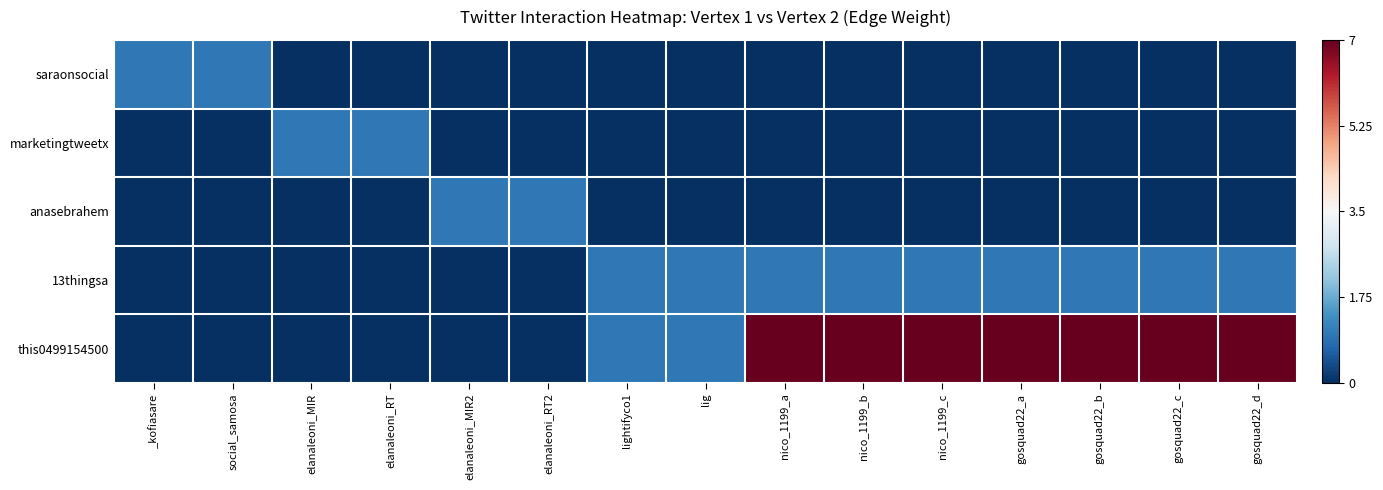

Reading right to left, extract all data points from this chart.

saraonsocial: gosquad22_d=-0.5	gosquad22_c=-0.5	gosquad22_b=-0.5	gosquad22_a=-0.5	nico_1199_c=-0.5	nico_1199_b=-0.5	nico_1199_a=-0.5	lig=-0.5	lightifyco1=-0.5	elanaleoni_RT2=-0.5	elanaleoni_MIR2=-0.5	elanaleoni_RT=-0.5	elanaleoni_MIR=-0.5	social_samosa=-0.4	_kofiasare=-0.4
marketingtweetx: gosquad22_d=-0.5	gosquad22_c=-0.5	gosquad22_b=-0.5	gosquad22_a=-0.5	nico_1199_c=-0.5	nico_1199_b=-0.5	nico_1199_a=-0.5	lig=-0.5	lightifyco1=-0.5	elanaleoni_RT2=-0.5	elanaleoni_MIR2=-0.5	elanaleoni_RT=-0.4	elanaleoni_MIR=-0.4	social_samosa=-0.5	_kofiasare=-0.5
anasebrahem: gosquad22_d=-0.5	gosquad22_c=-0.5	gosquad22_b=-0.5	gosquad22_a=-0.5	nico_1199_c=-0.5	nico_1199_b=-0.5	nico_1199_a=-0.5	lig=-0.5	lightifyco1=-0.5	elanaleoni_RT2=-0.4	elanaleoni_MIR2=-0.4	elanaleoni_RT=-0.5	elanaleoni_MIR=-0.5	social_samosa=-0.5	_kofiasare=-0.5
13thingsa: gosquad22_d=-0.4	gosquad22_c=-0.4	gosquad22_b=-0.4	gosquad22_a=-0.4	nico_1199_c=-0.4	nico_1199_b=-0.4	nico_1199_a=-0.4	lig=-0.4	lightifyco1=-0.4	elanaleoni_RT2=-0.5	elanaleoni_MIR2=-0.5	elanaleoni_RT=-0.5	elanaleoni_MIR=-0.5	social_samosa=-0.5	_kofiasare=-0.5
this0499154500: gosquad22_d=0.5	gosquad22_c=0.5	gosquad22_b=0.5	gosquad22_a=0.5	nico_1199_c=0.5	nico_1199_b=0.5	nico_1199_a=0.5	lig=-0.4	lightifyco1=-0.4	elanaleoni_RT2=-0.5	elanaleoni_MIR2=-0.5	elanaleoni_RT=-0.5	elanaleoni_MIR=-0.5	social_samosa=-0.5	_kofiasare=-0.5